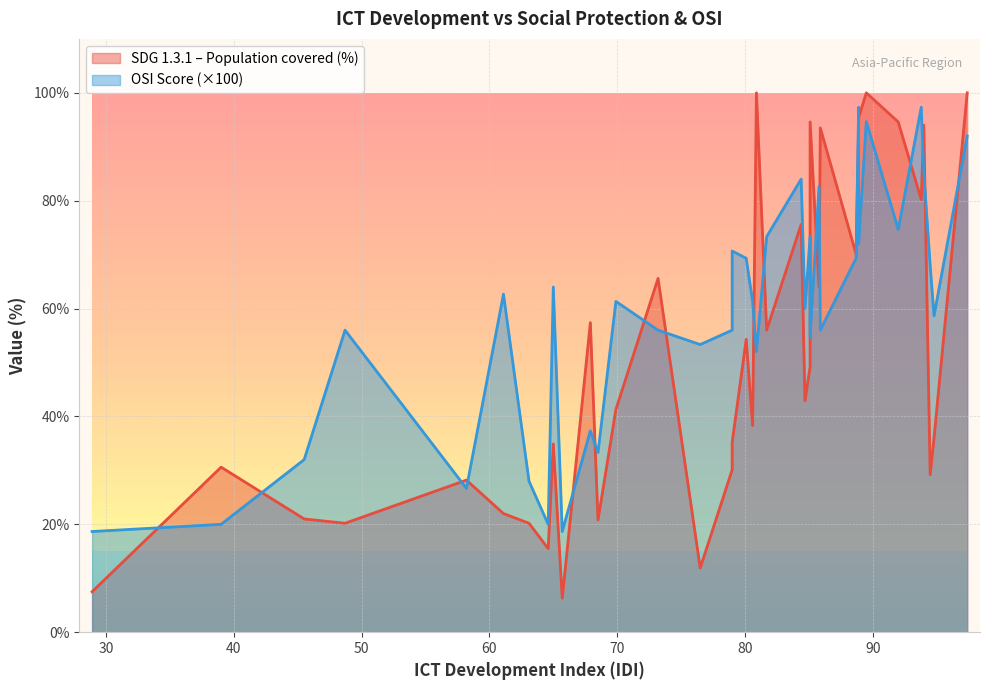

True or false: SDG 1.3.1 has more than 0 interior local peaks.

True